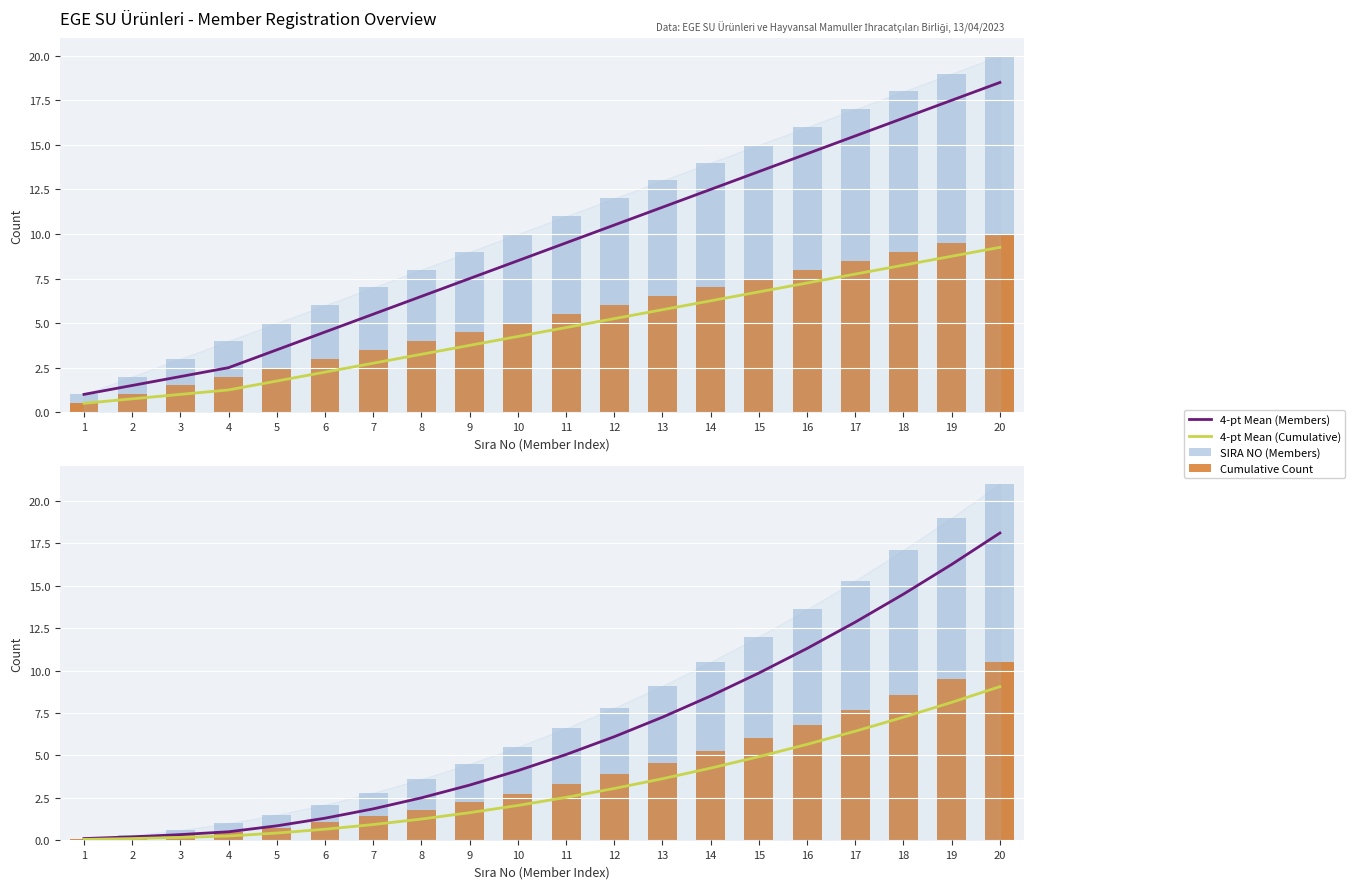

At 19, list the series in order from largest to smallest.

SIRA NO (Members), 4-pt Mean (Members), Cumulative Count, 4-pt Mean (Cumulative)